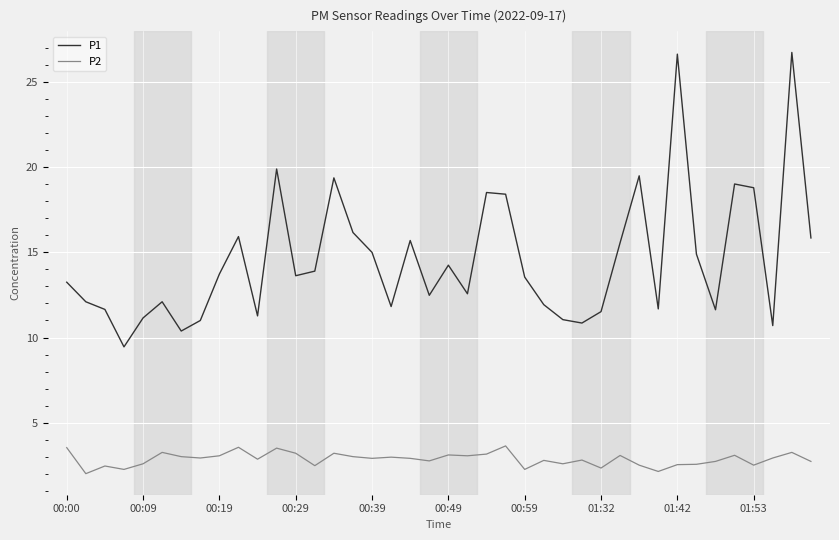

True or false: P1 and P2 intersect in this chart.

False